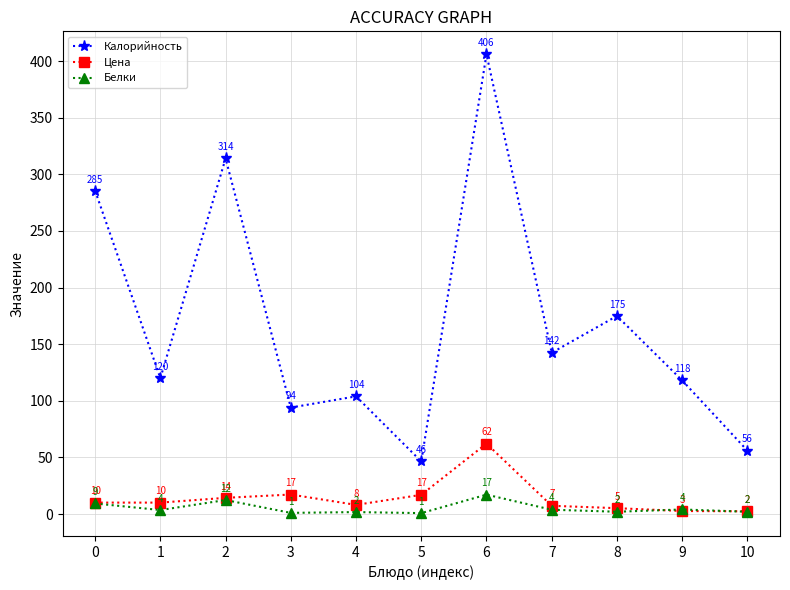

At 3, list the series in order from smallest to largest.

Белки, Цена, Калорийность